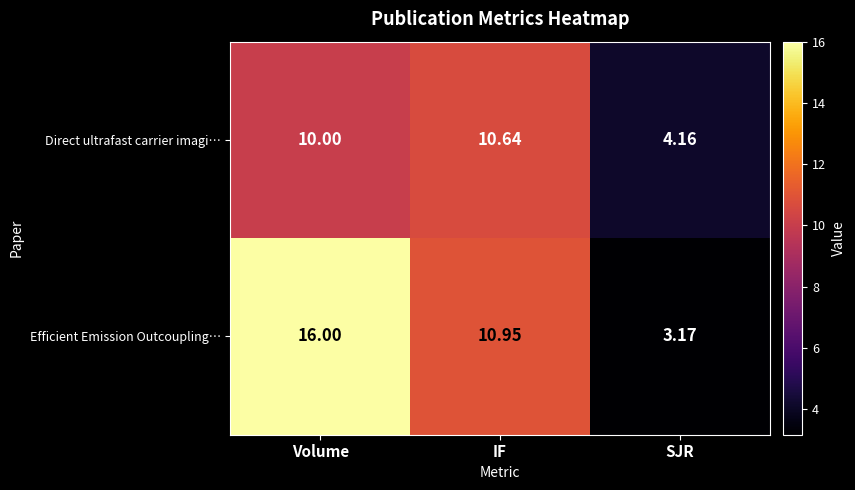

Which series has the widest spread of values?

Efficient Emission Outcoupling…